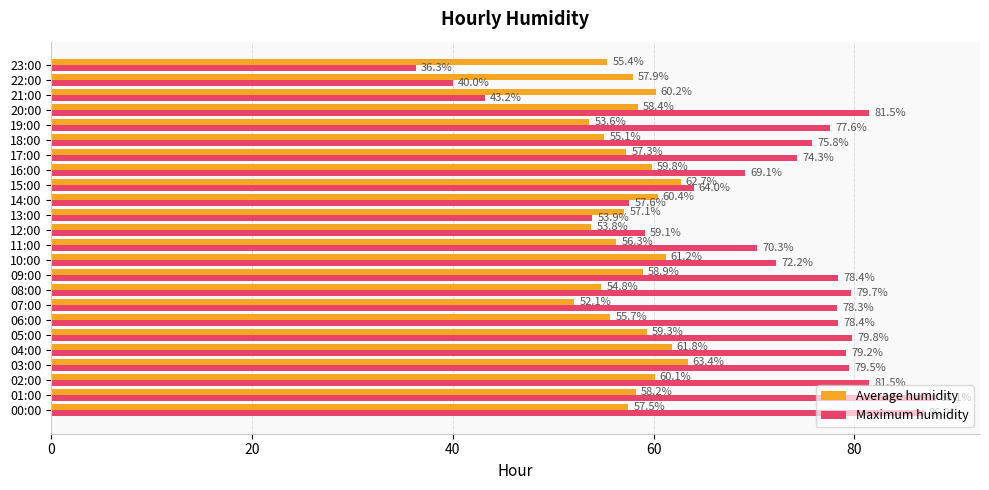

How many values in the Maximum humidity series are below 77?

12